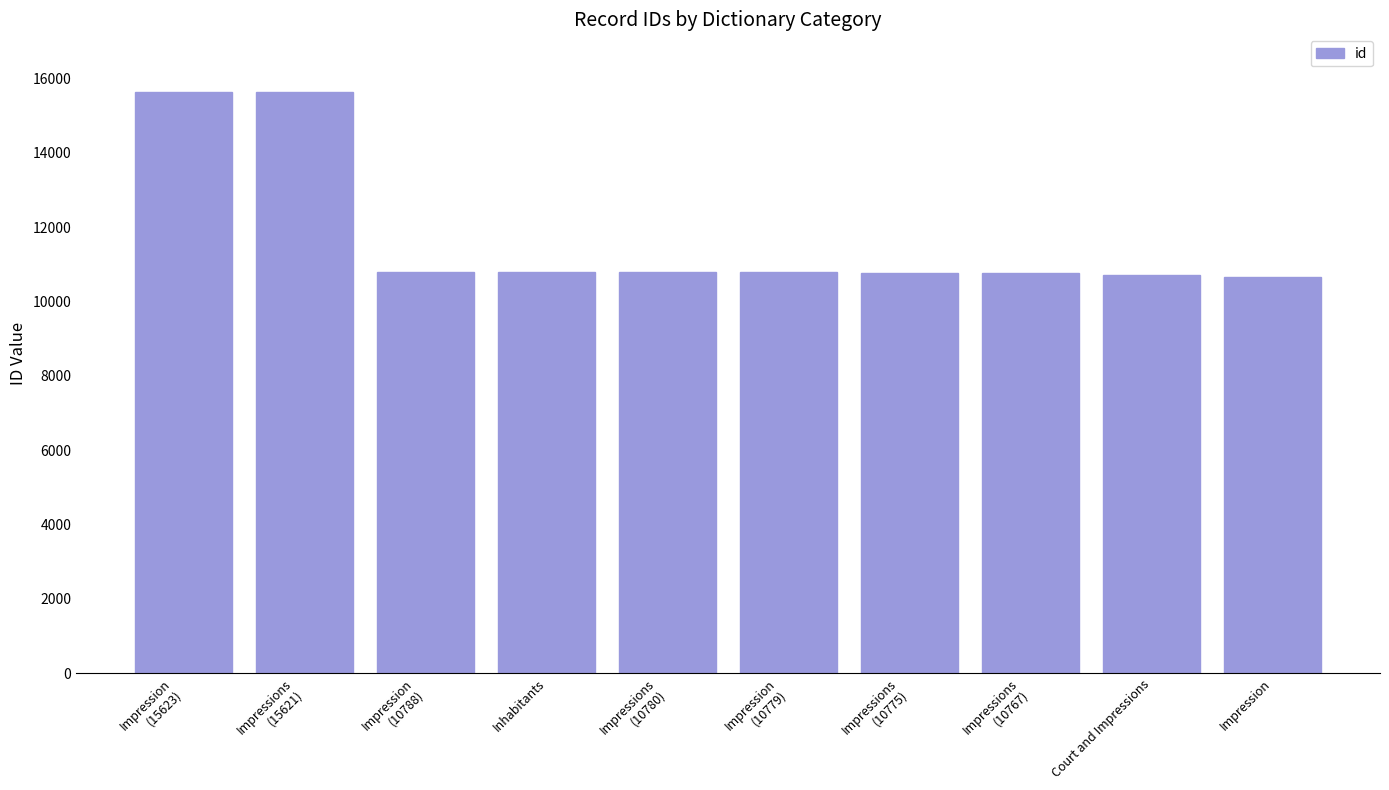

What is the label of the 9th bar from the left?

Court and Impressions